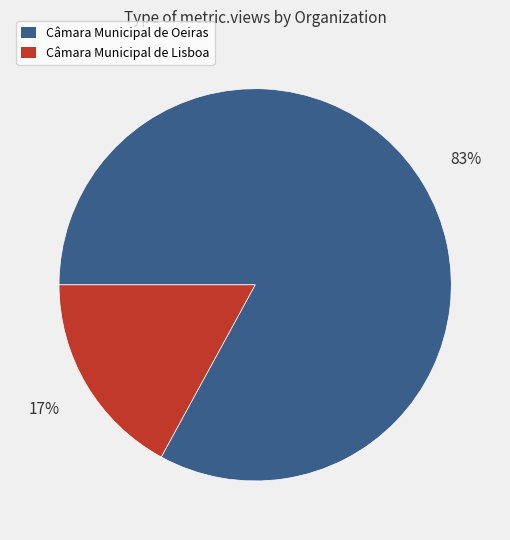

True or false: Câmara Municipal de Lisboa accounts for 17% of the total.

True